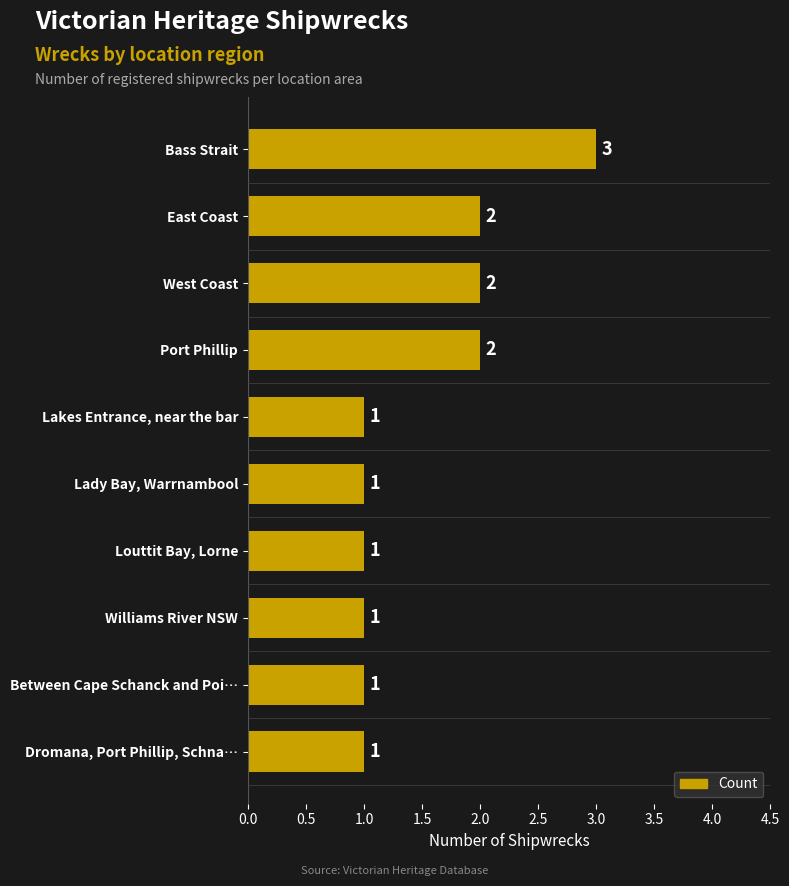

The chart shows a value of 2 at East Coast. True or false?

True